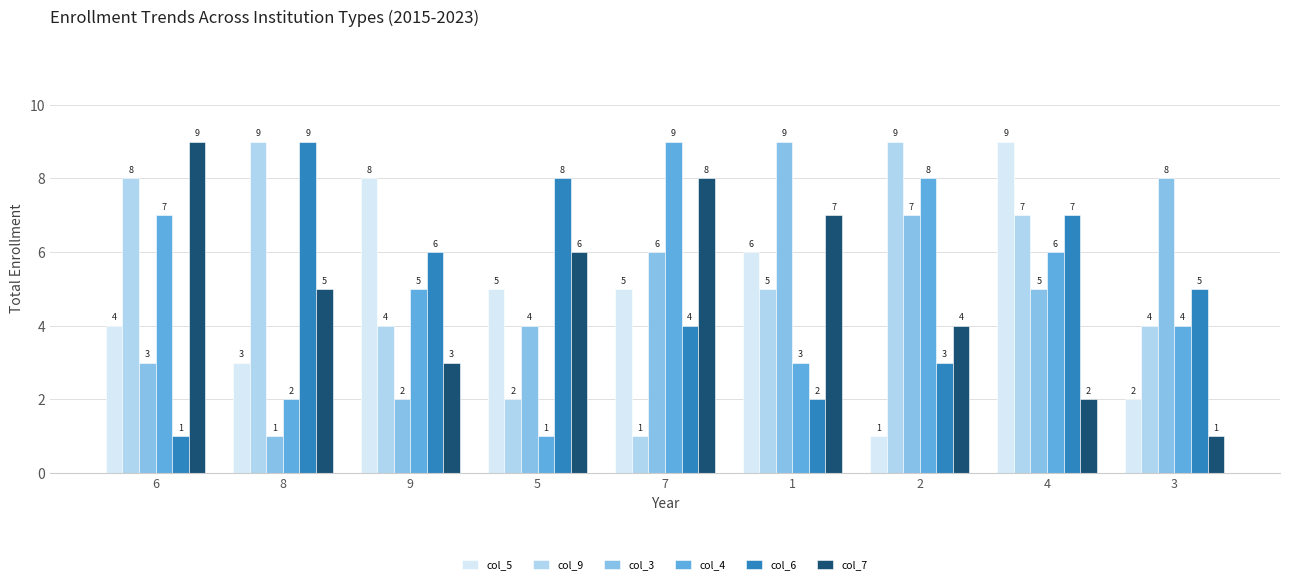

Which series changed the most between 7 and 1?

col_4